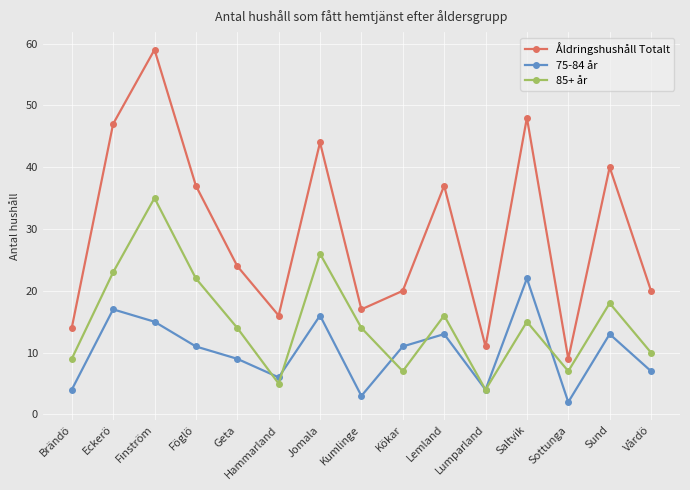

How many lines are shown in the chart?

3